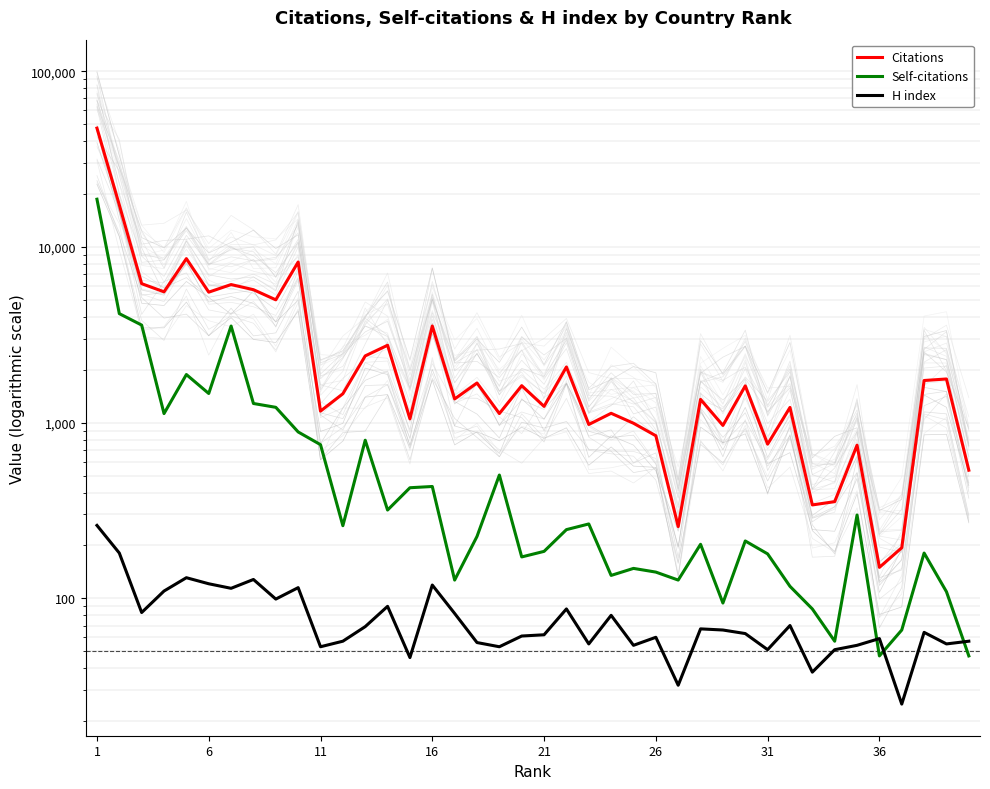

How many lines are shown in the chart?

3